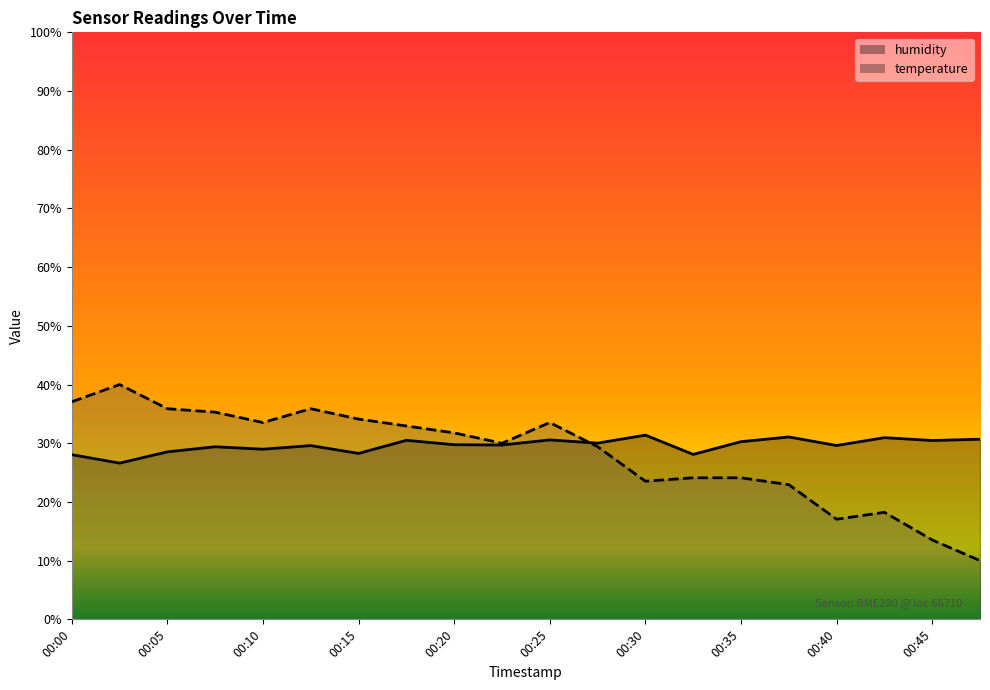

Reading left to right, list all the values displayed in this chart.

humidity_line: 28.0	26.6	28.5	29.4	29.0	29.6	28.3	30.5	29.7	29.7	30.6	30.0	31.4	28.1	30.3	31.1	29.6	30.9	30.5	30.7
temperature_line: 37.1	40.0	35.9	35.3	33.5	35.9	34.1	32.9	31.8	30.0	33.5	29.4	23.5	24.1	24.1	22.9	17.1	18.2	13.5	10.0